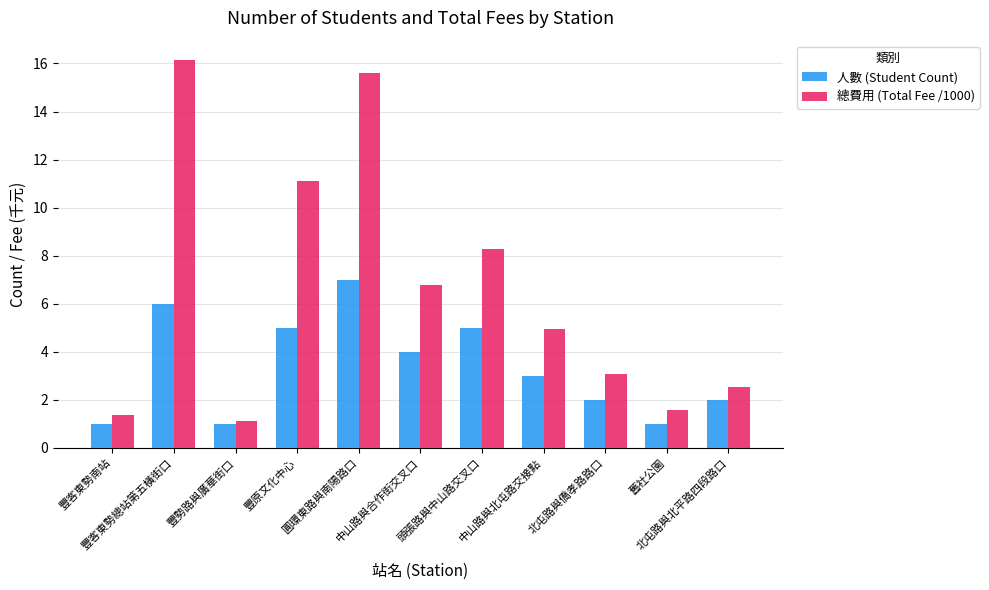

Between 豐客東勢總站第五橫街口 and 中山路與合作街交叉口, which series saw the biggest shift?

總費用 (Total Fee /1000)